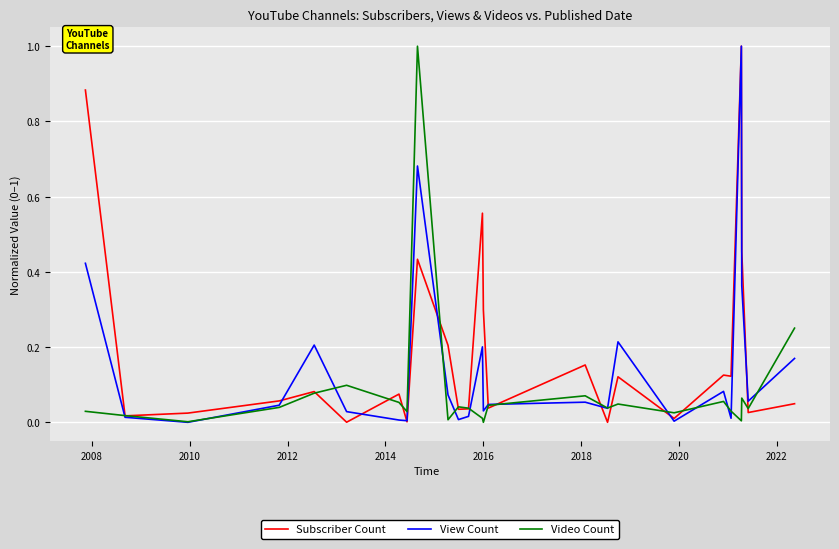

List the series in order of their overall mean, highest first.

Subscriber Count, View Count, Video Count